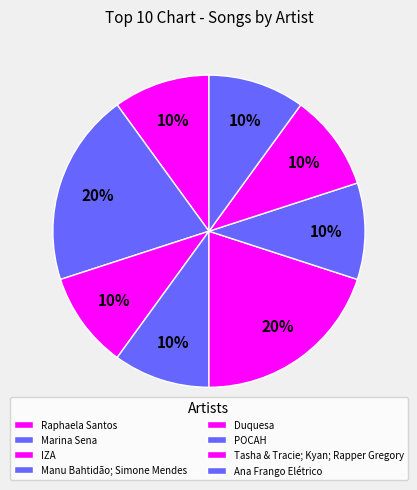

How many segments does this pie chart have?

8